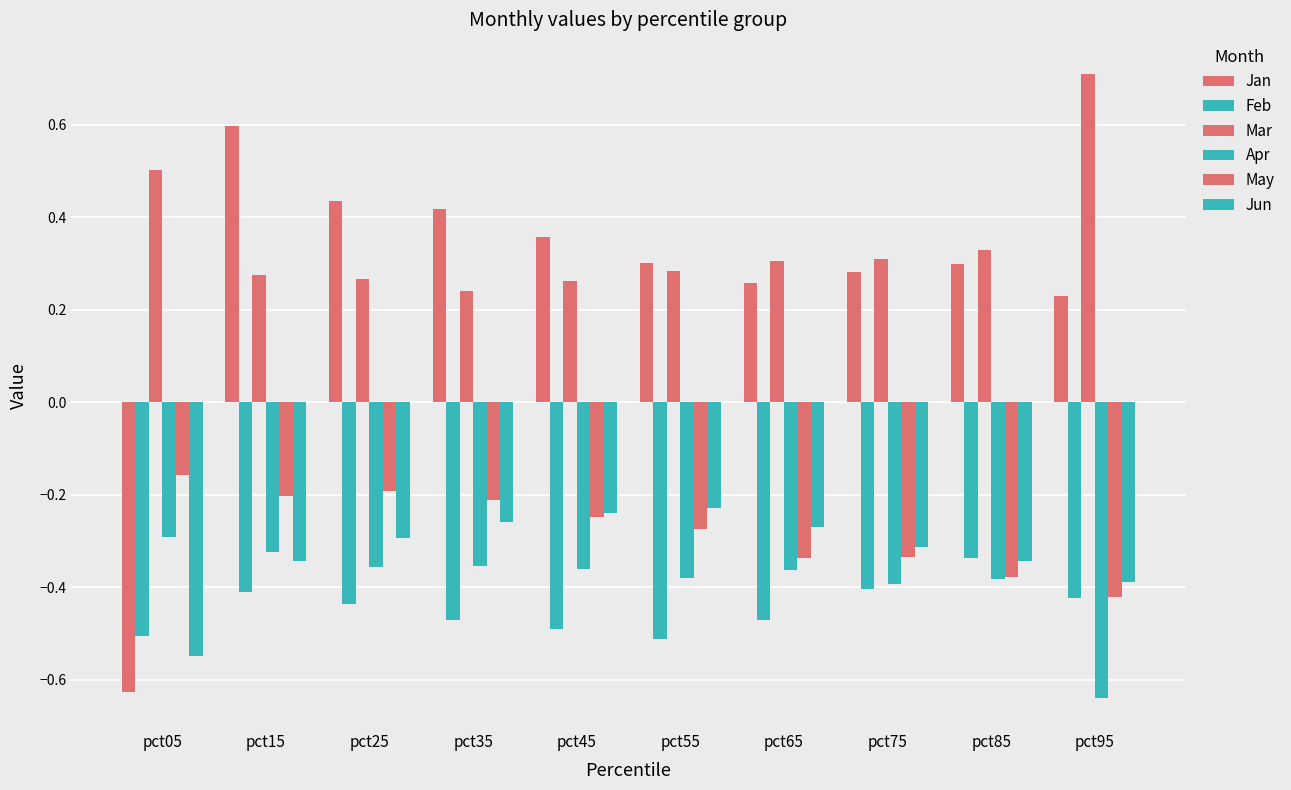

How many bars are there in total?

60